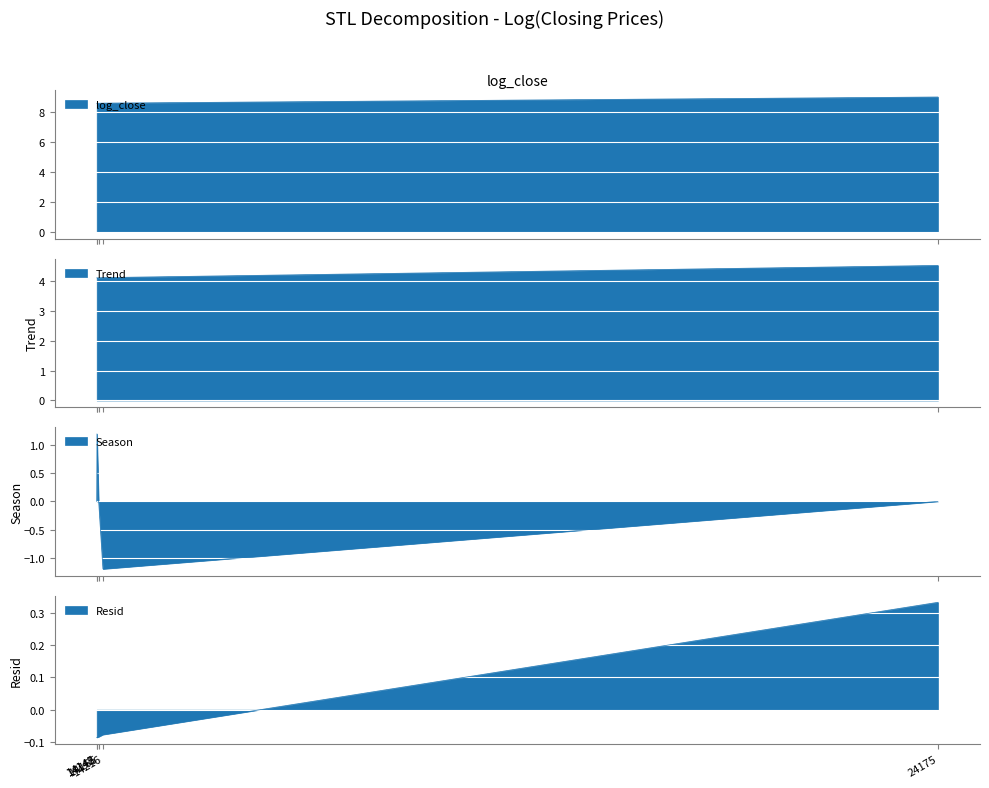

List the labels in order of value, largest first.

24175, 14216, 14165, 14142, 14145